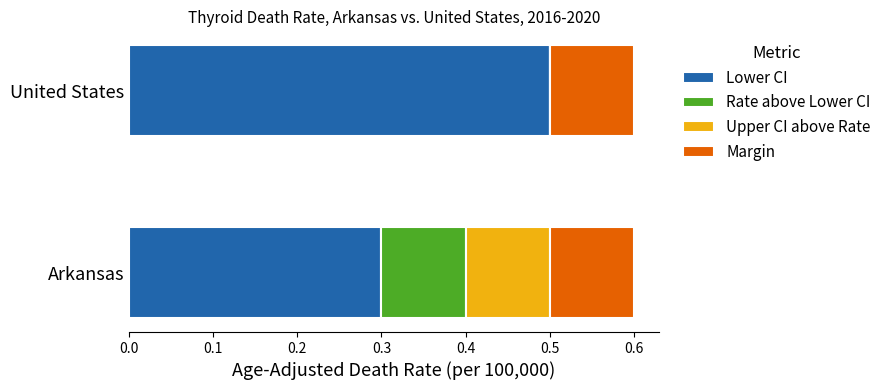

The value of Lower CI at United States is 0.5. True or false?

True